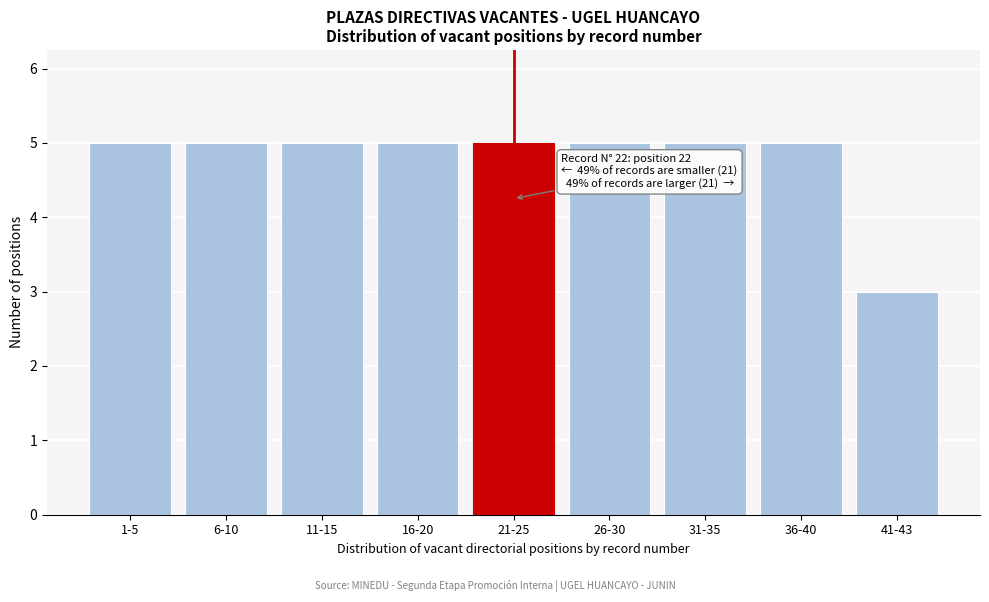

Reading left to right, extract all data points from this chart.

1-5=5	6-10=5	11-15=5	16-20=5	21-25=5	26-30=5	31-35=5	36-40=5	41-43=3